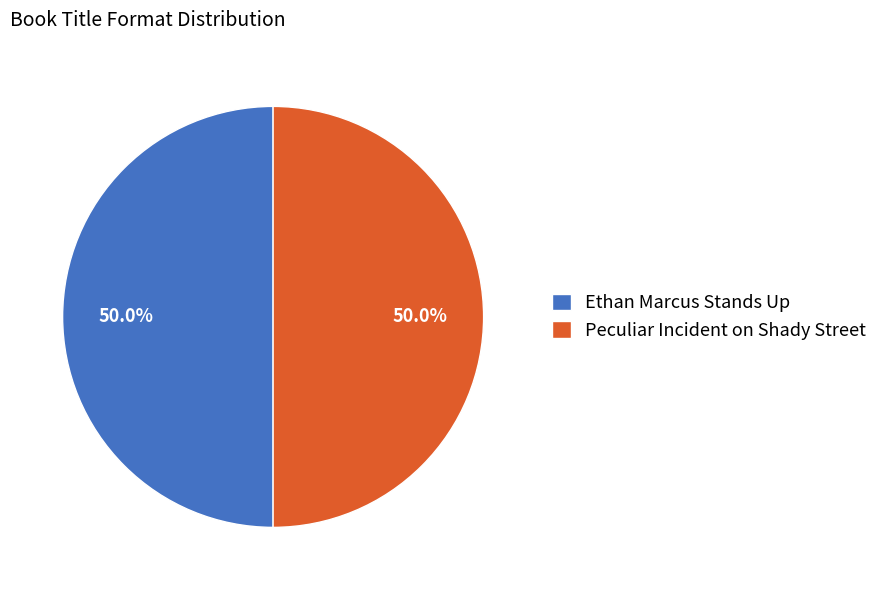

What is the ratio of the value at Peculiar Incident on Shady Street to the value at Ethan Marcus Stands Up?

1.0